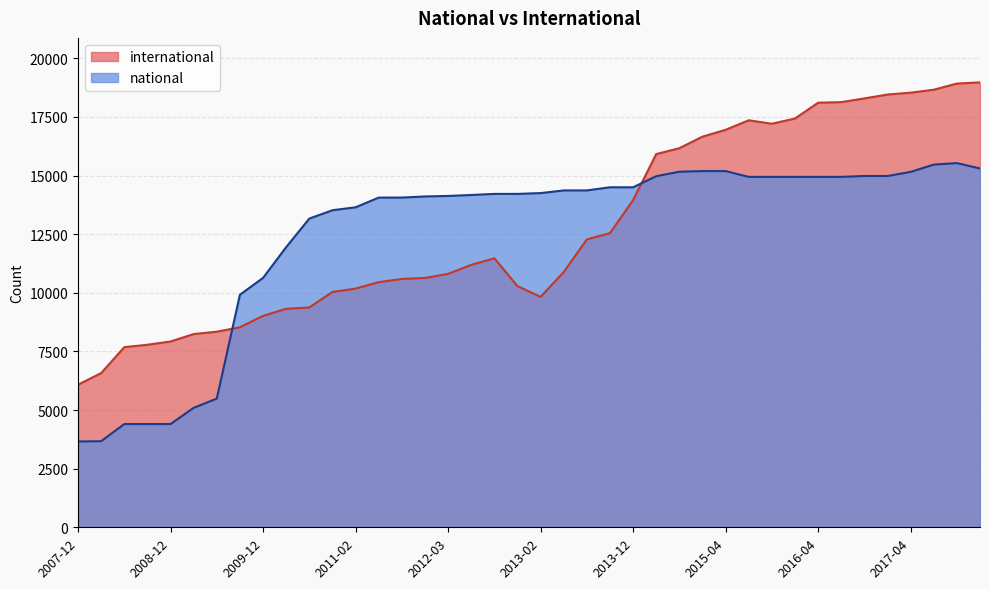

Rank the series at 2012-10-31 from lowest to highest value.

international, national